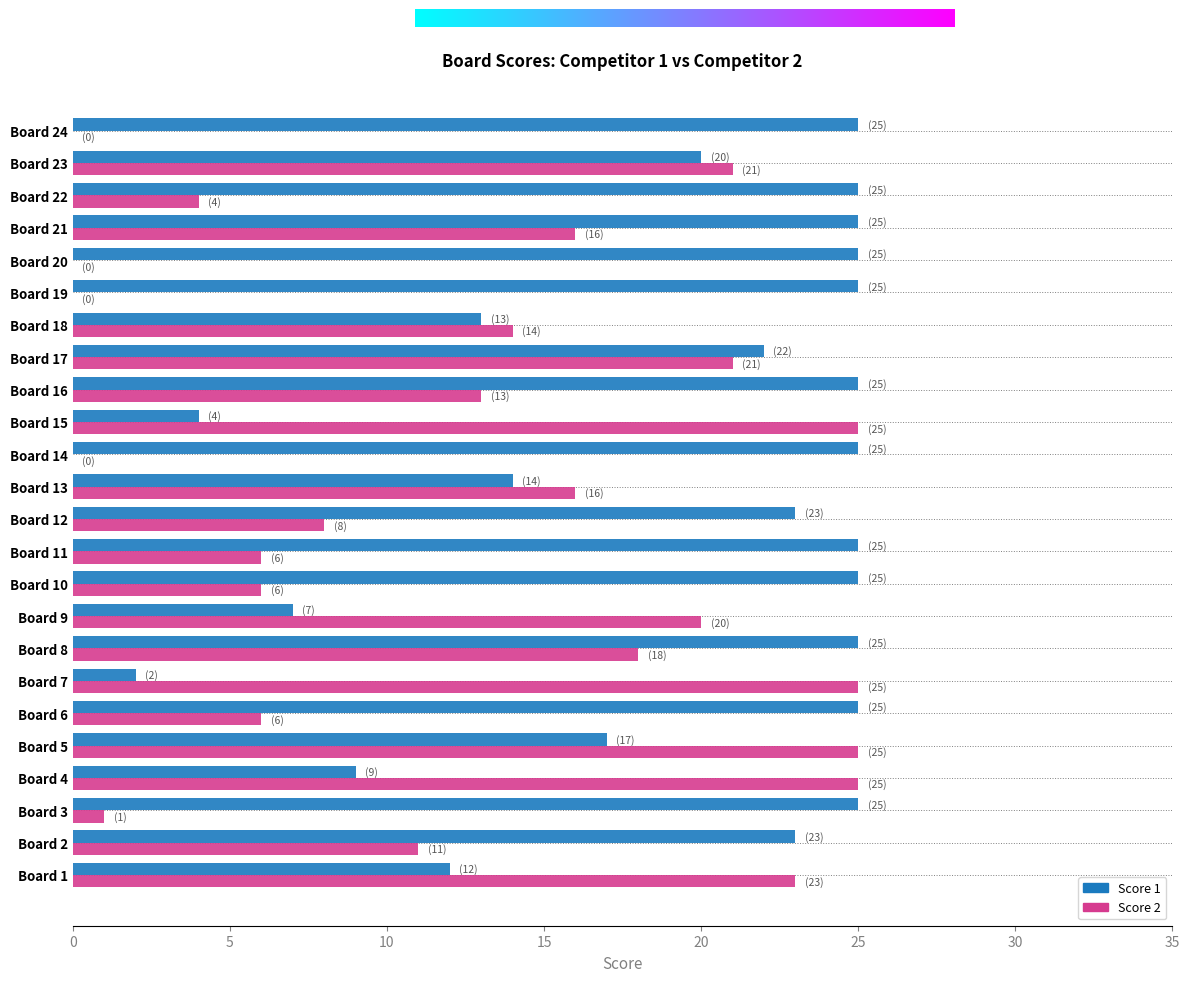

The Score 1 series shows 25 at Board 10. True or false?

True